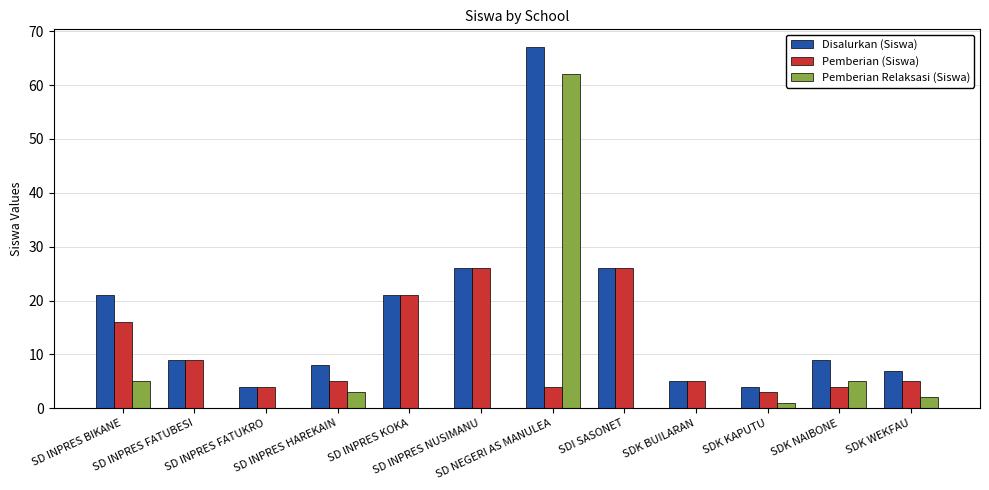

Which series has the largest total across all categories?

Disalurkan (Siswa)